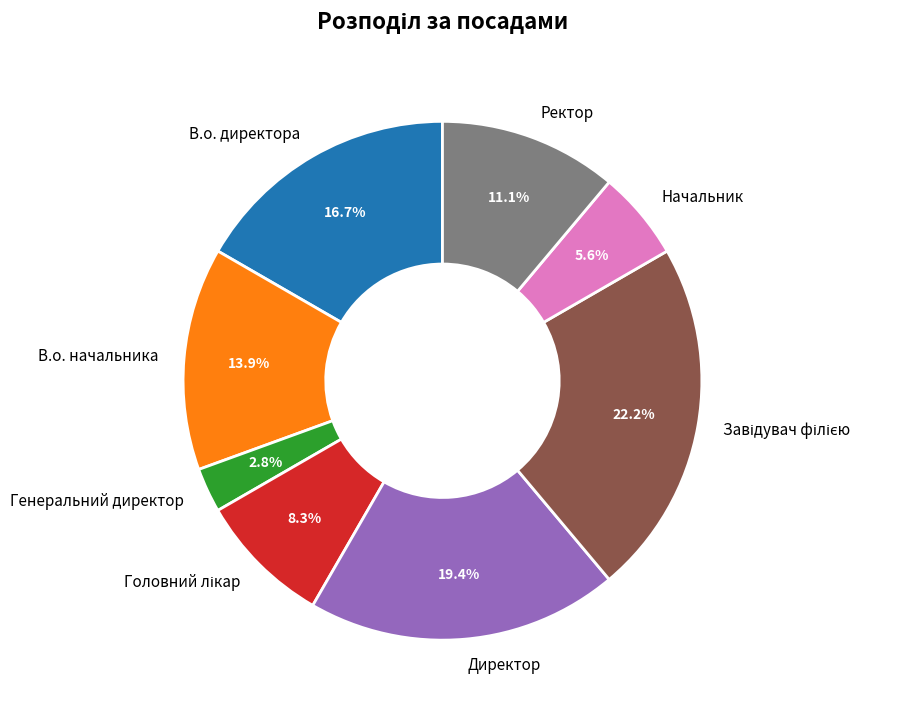

How much of the chart is everything except Директор?

80.6%